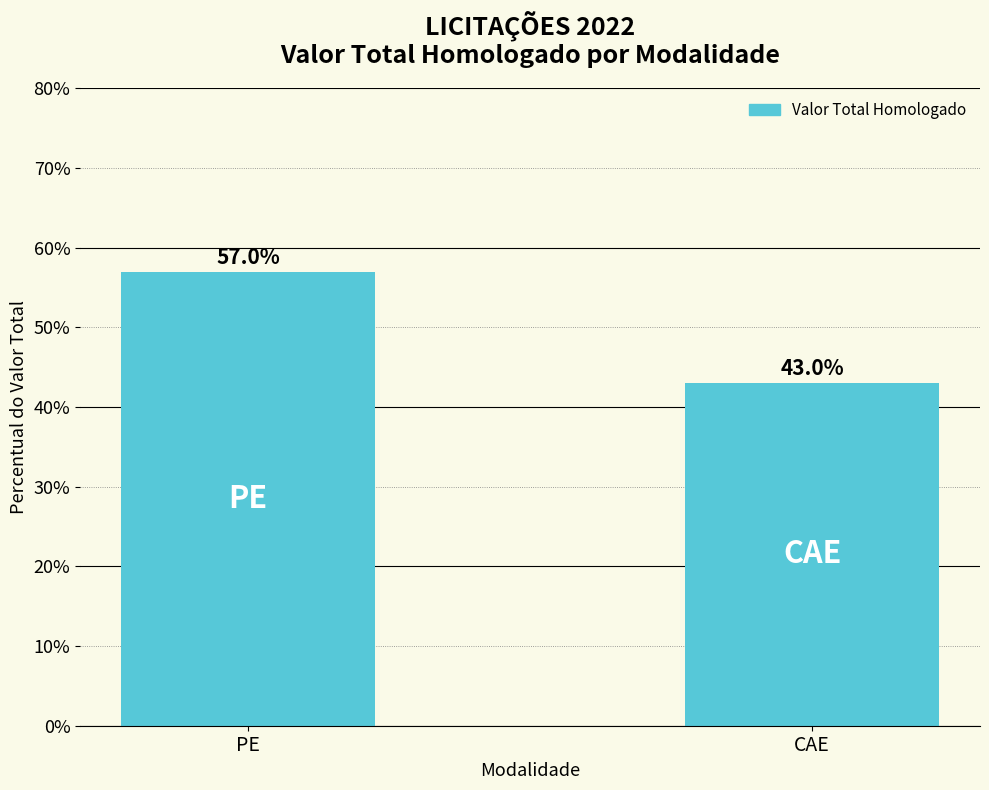

What is the ratio of the value at PE to the value at CAE?

1.3